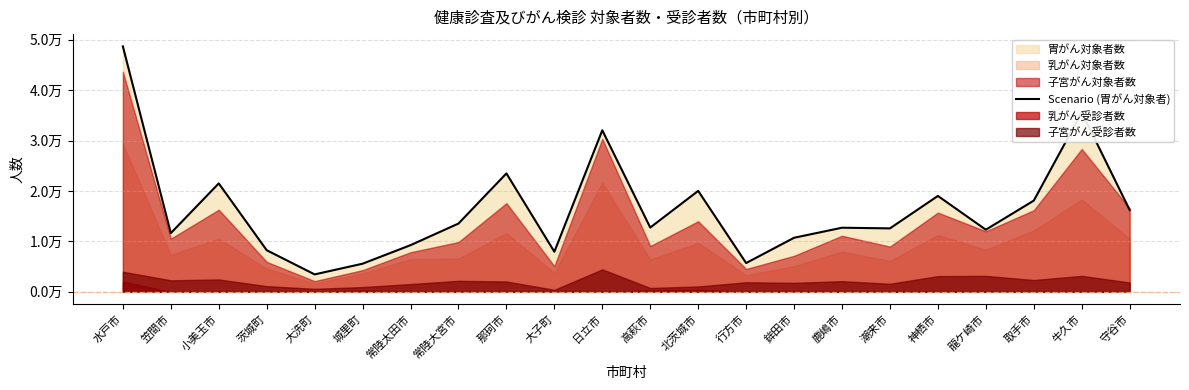

Reading left to right, list all the values displayed in this chart.

水戸市=48706	笠間市=11646	小美玉市=21517	茨城町=8257	大洗町=3456	城里町=5580	常陸太田市=9259	常陸大宮市=13547	那珂市=23499	大子町=7956	日立市=32051	高萩市=12758	北茨城市=20029	行方市=5710	鉾田市=10726	鹿嶋市=12721	潮来市=12590	神栖市=19029	龍ケ崎市=12327	取手市=18100	牛久市=35601	守谷市=16246